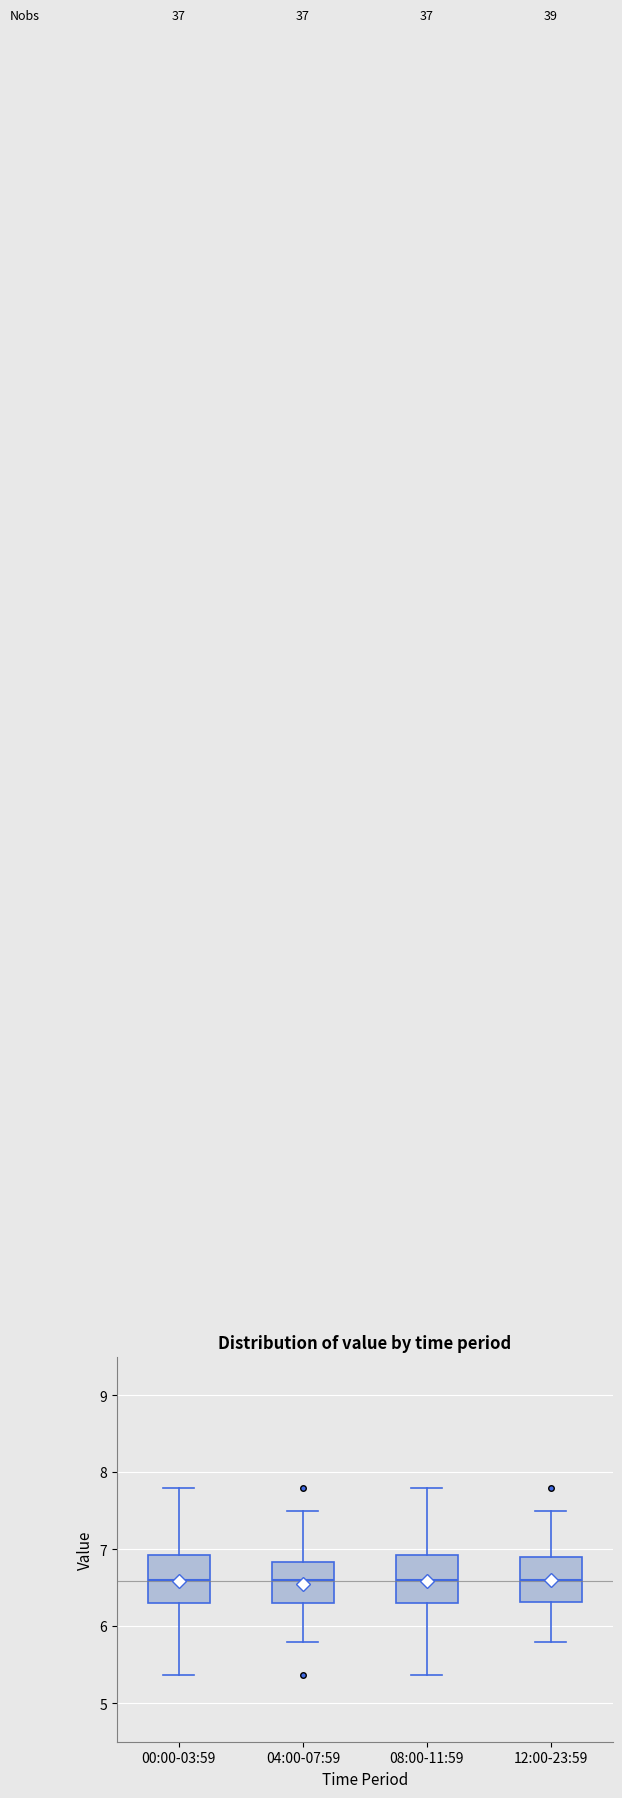

Where is the lower edge of the box for 12:00-23:59 on the y-axis? The values are not printed on the chart, so give them approximately, as read against the axis.

6.3